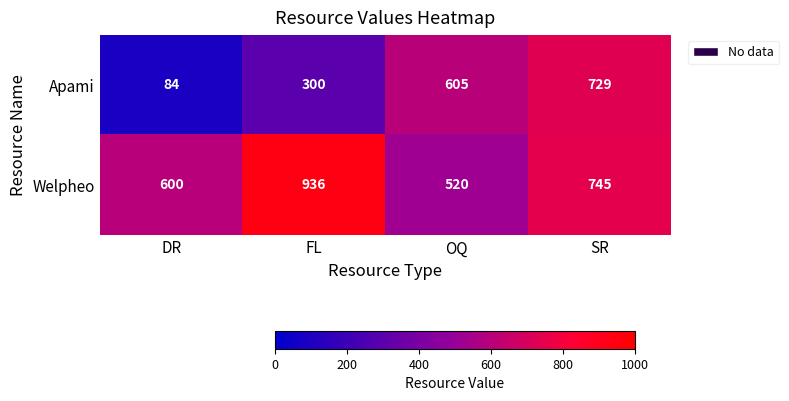

The value of Apami at FL is 535. True or false?

False